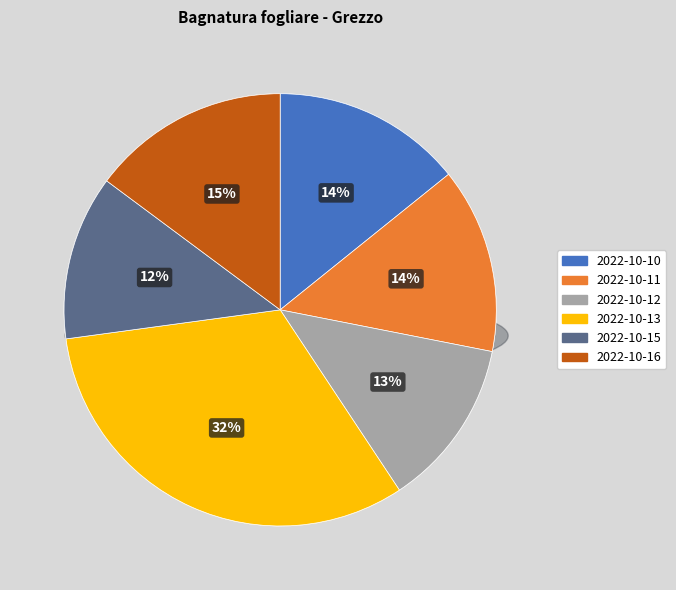

Does any single category account for the majority?

No